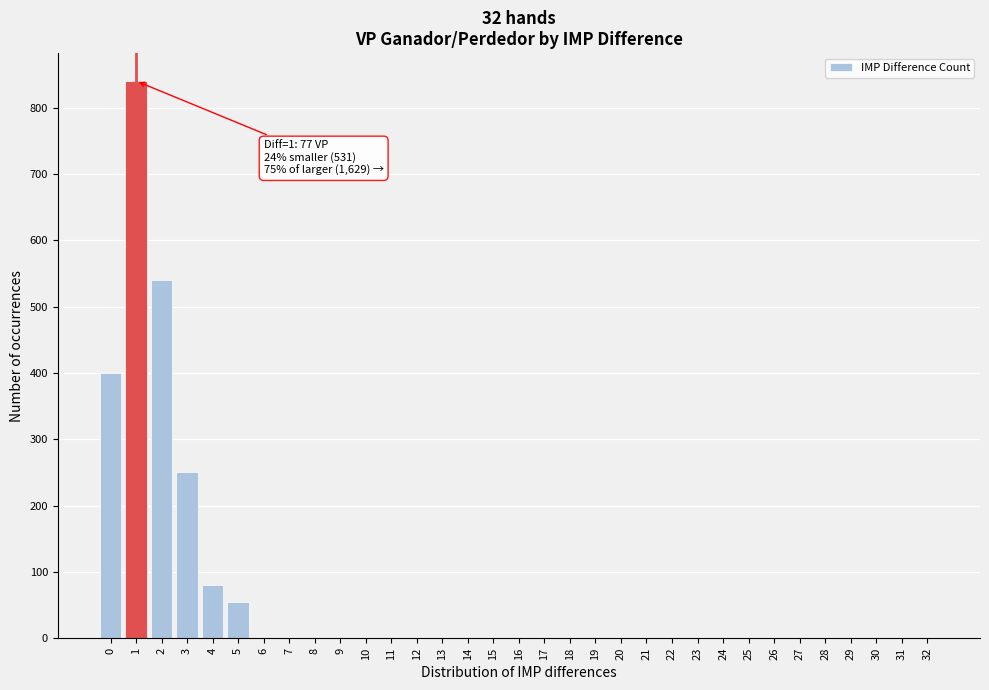

What is the sum of all values?

2167